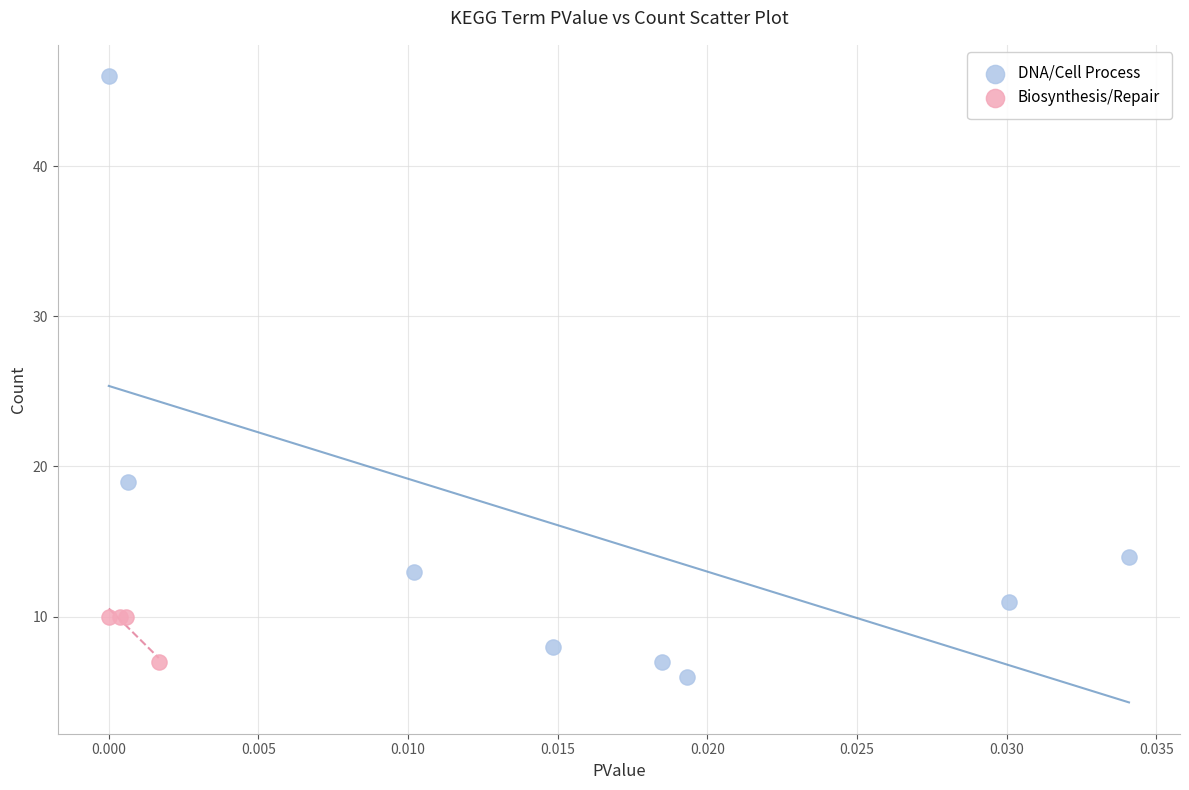

Which series has the widest spread of Y values?

DNA/Cell Process